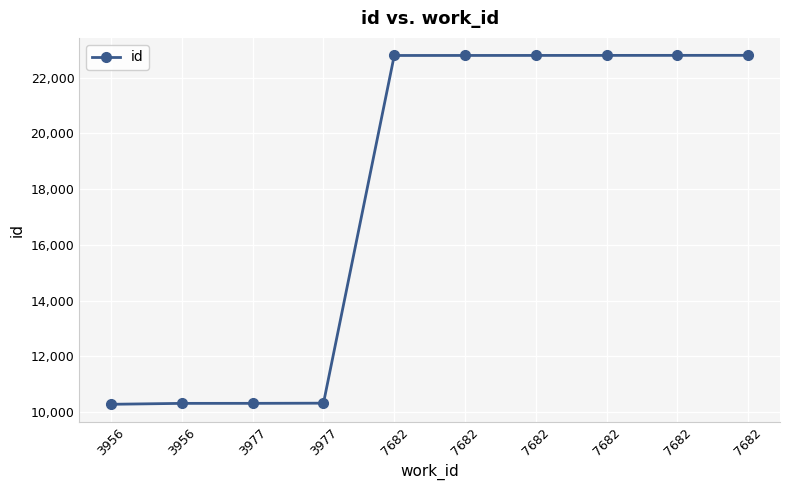

Approximately how many times larger is the value at 7682 compared to 7682?

1.0